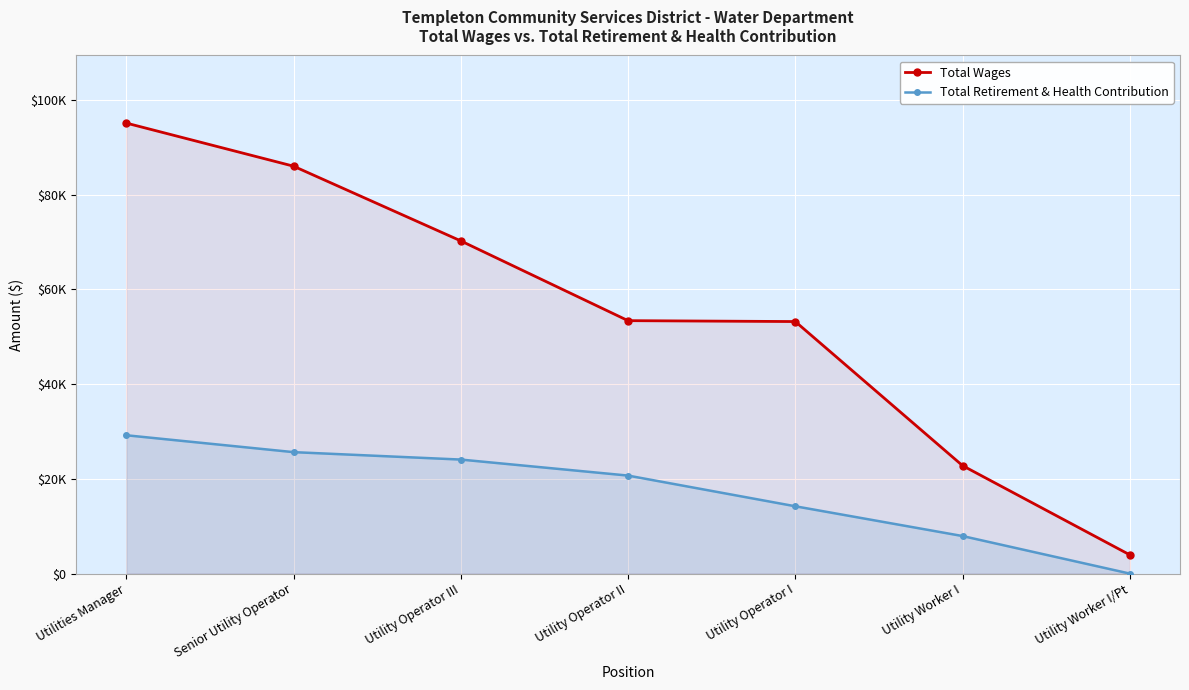

Reading left to right, transcribe all the data shown in this chart.

Total Wages: Utilities Manager=95096	Senior Utility Operator=85997	Utility Operator III=70228	Utility Operator II=53389	Utility Operator I=53200	Utility Worker I=22787	Utility Worker I/Pt=3955
Total Retirement & Health Contribution: Utilities Manager=29201	Senior Utility Operator=25636	Utility Operator III=24068	Utility Operator II=20688	Utility Operator I=14209	Utility Worker I=7925	Utility Worker I/Pt=0